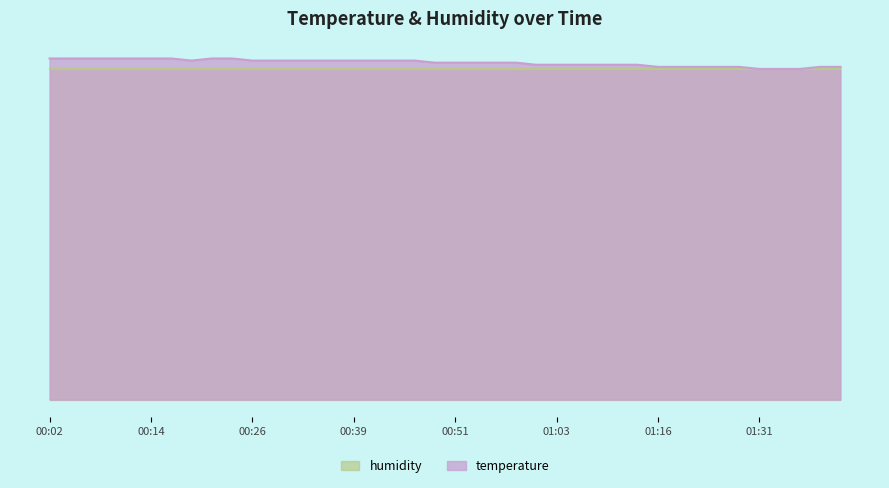

Which label corresponds to the largest value in the chart?

00:02